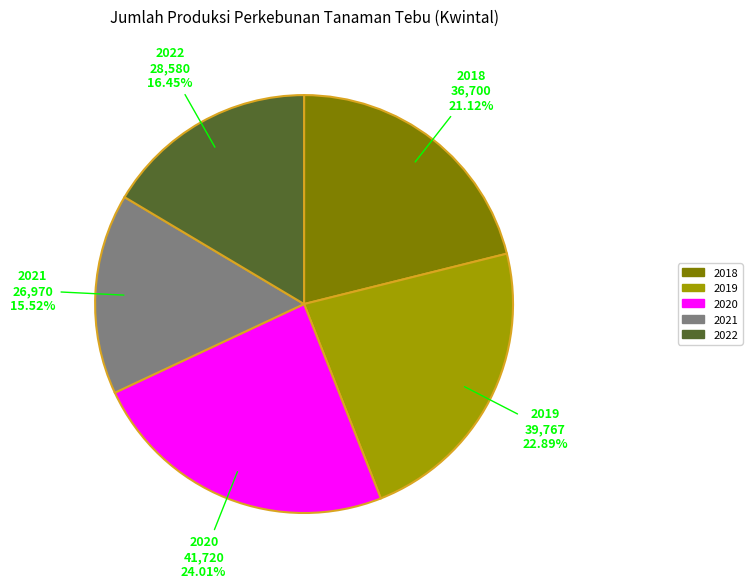

Is 2019 the majority of the pie?

No